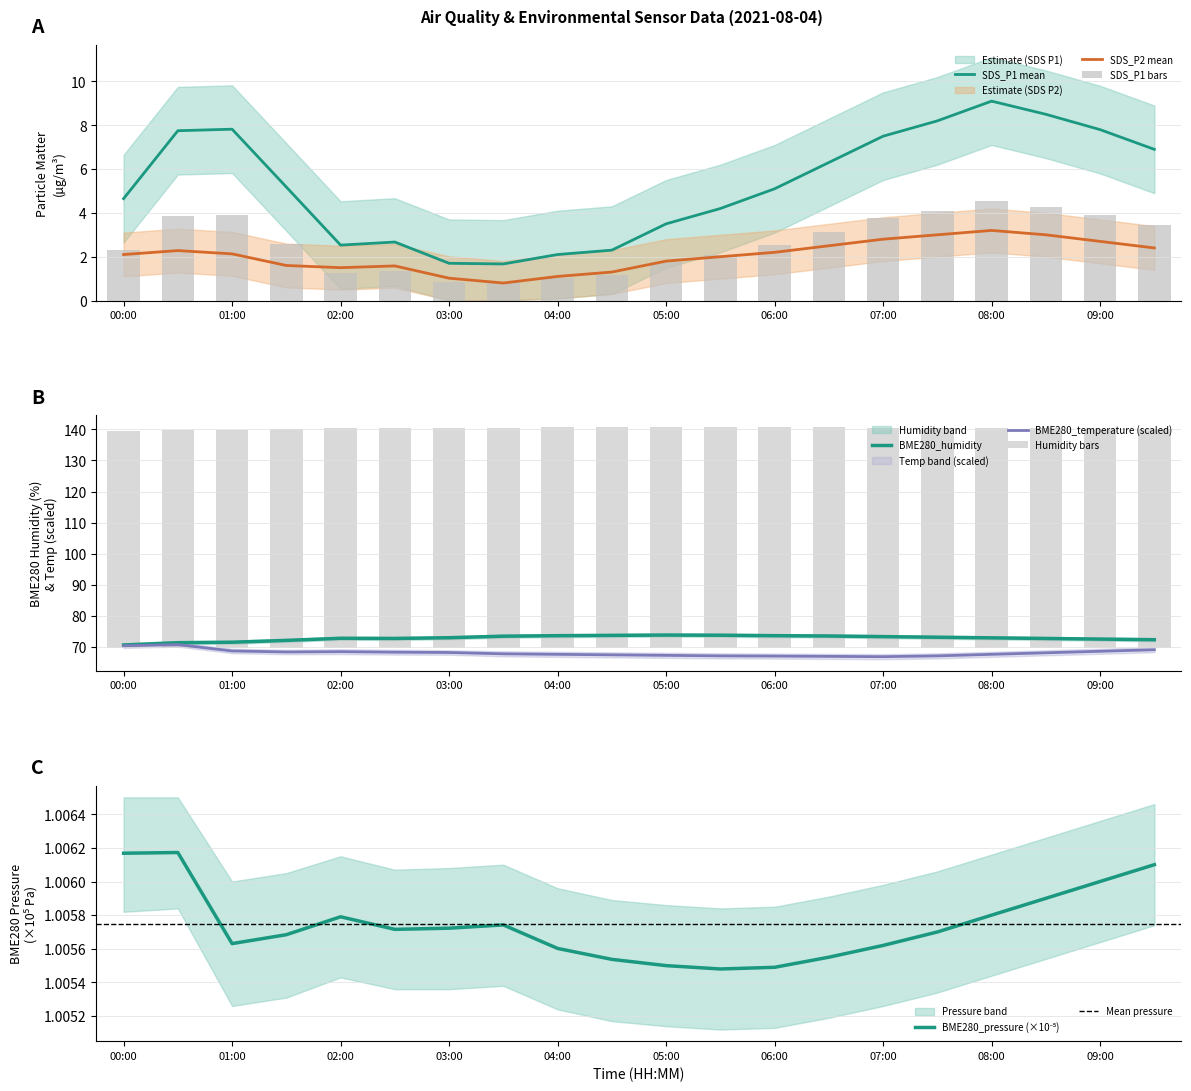

What is the smallest value displayed?

0.8